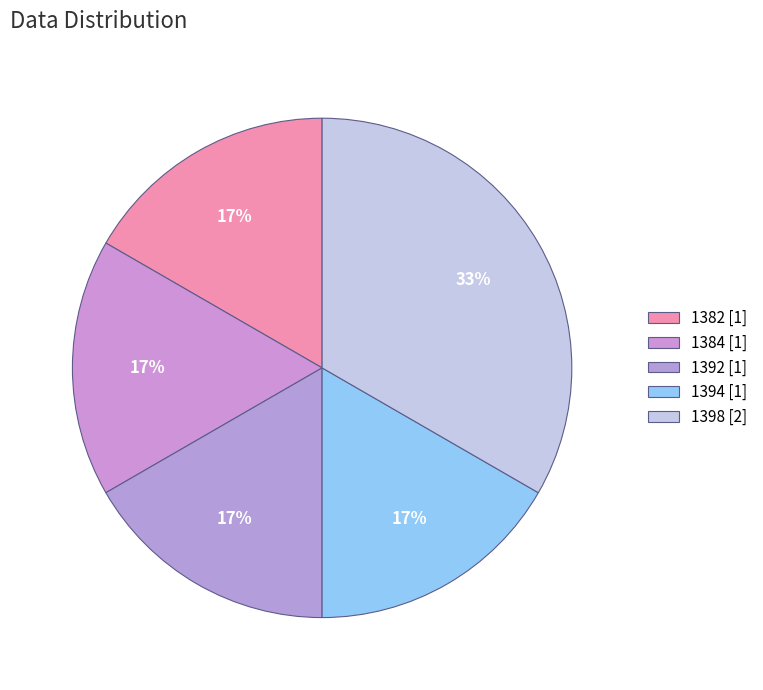

Count the number of slices in the pie.

5